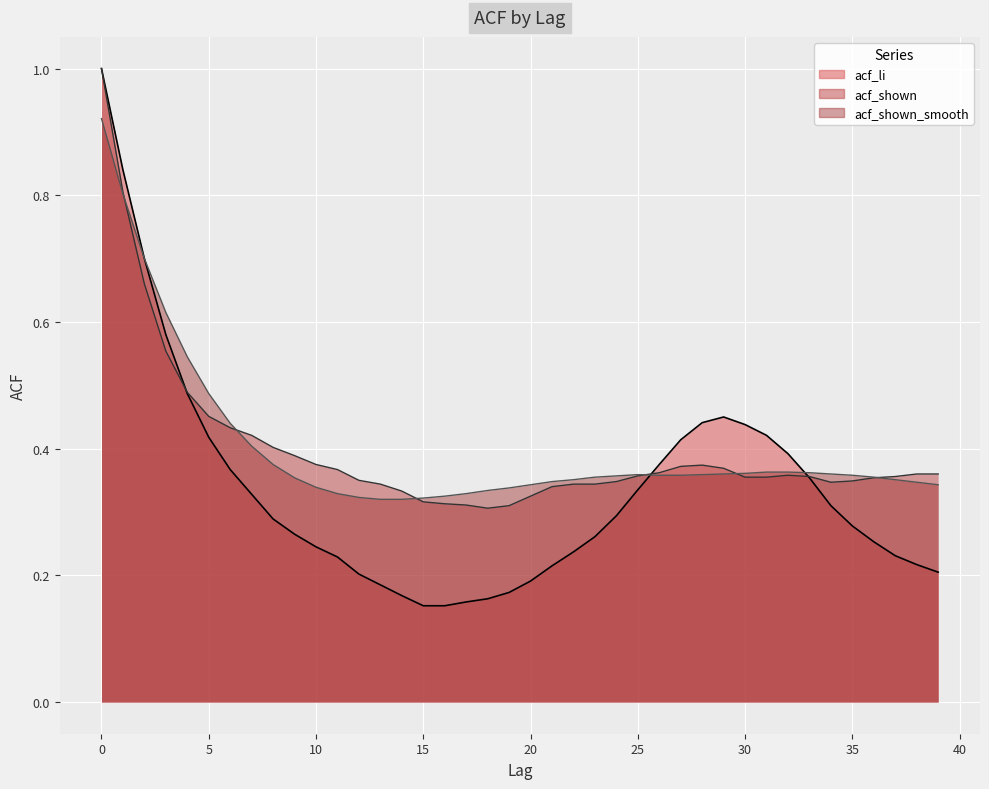

Rank the series at 1 from highest to lowest value.

acf_li, acf_shown, acf_shown_smooth